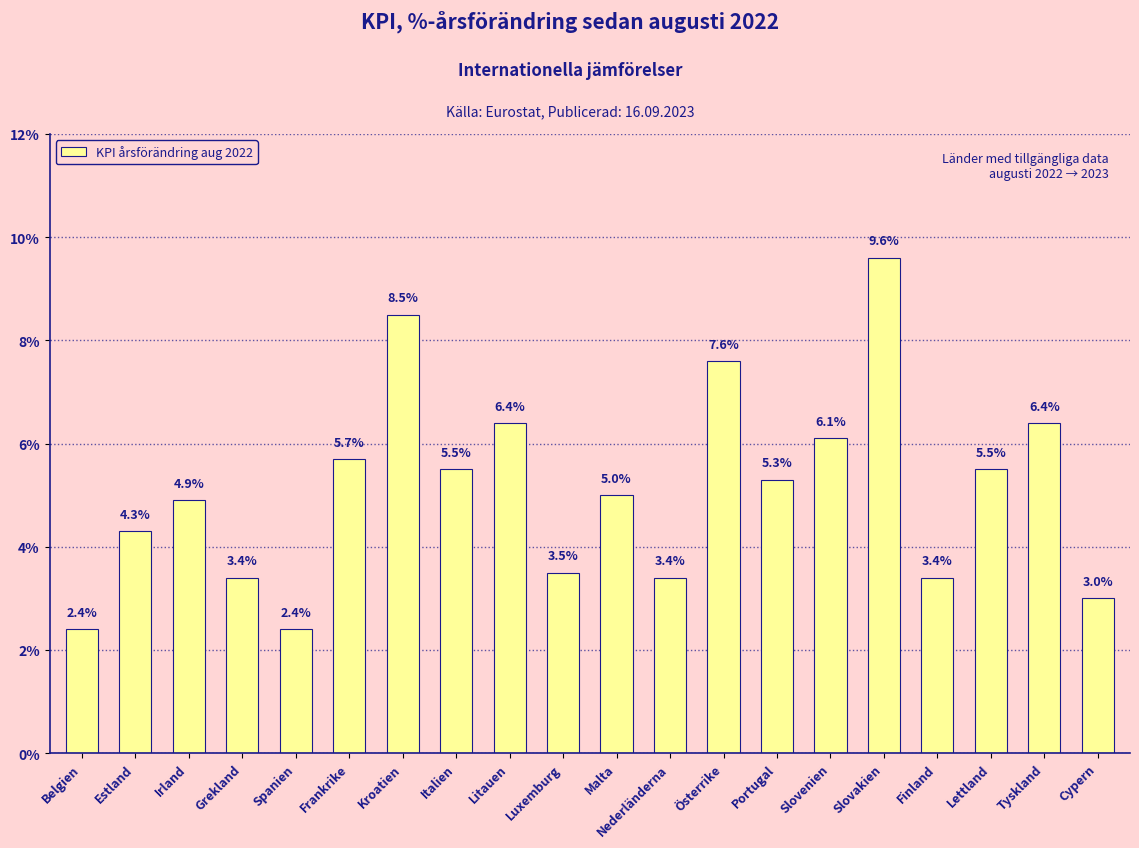

Does the chart contain any negative values?

No